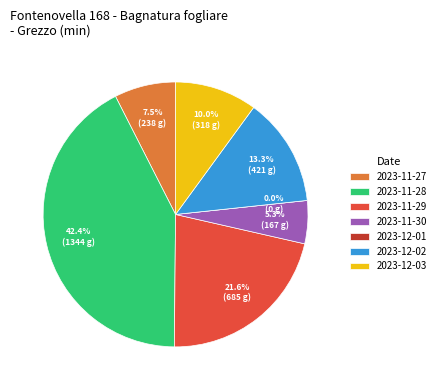

How many slices are in this pie chart?

7